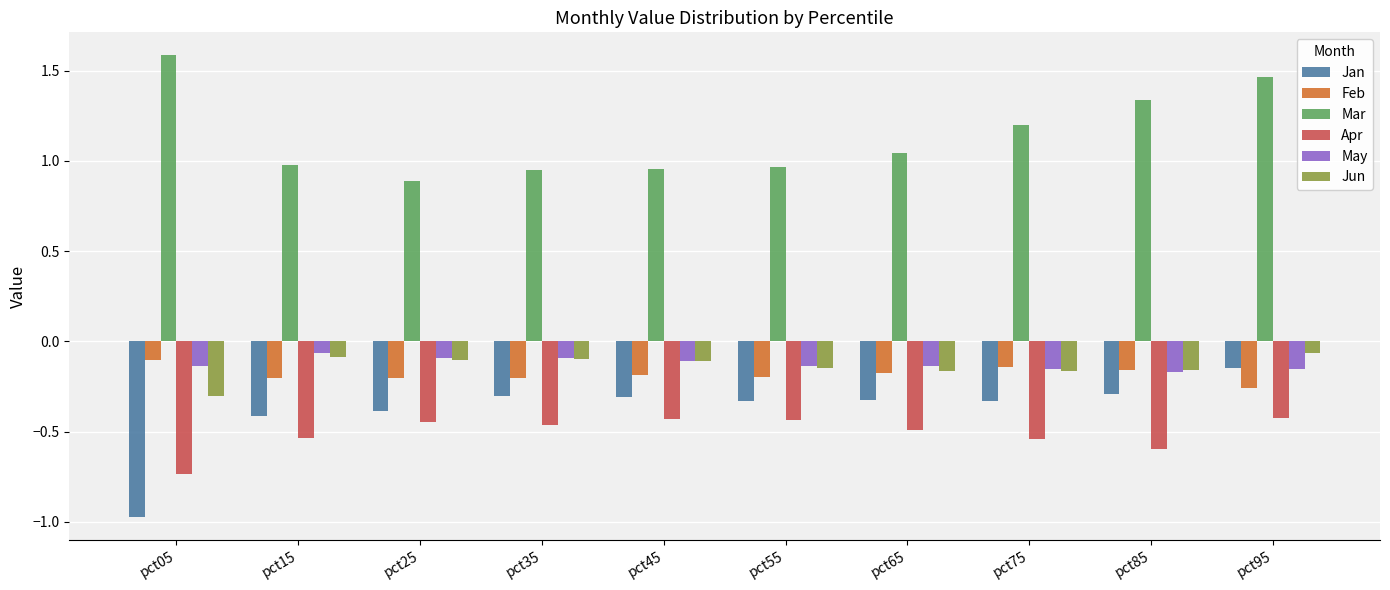

Which series changed the most between pct25 and pct65?

Mar